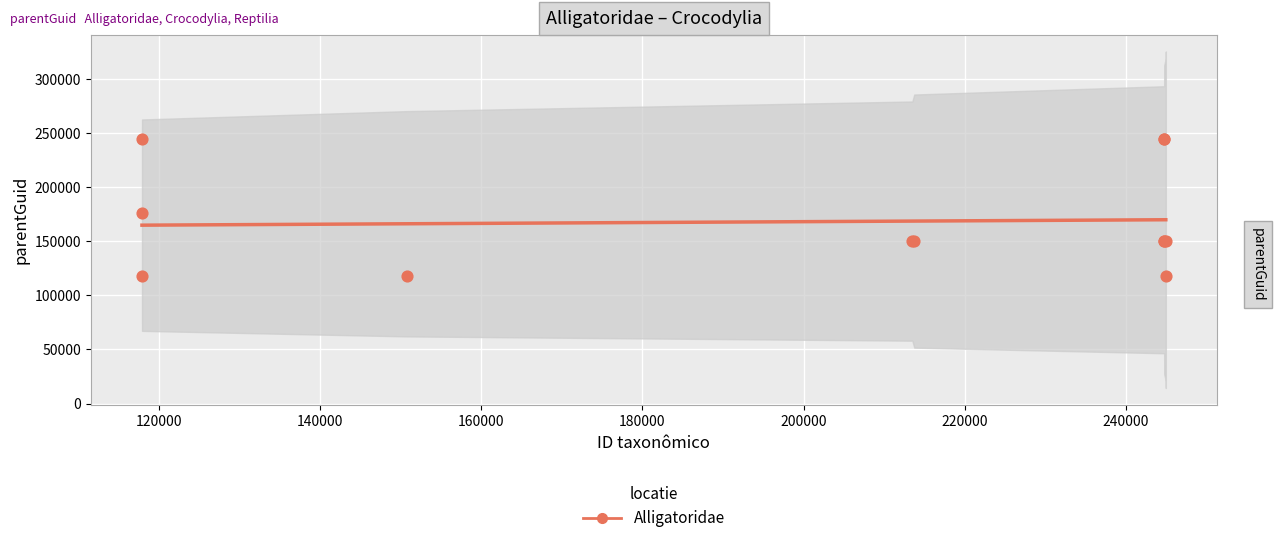

Between 120000 and 140000, which is larger?

140000